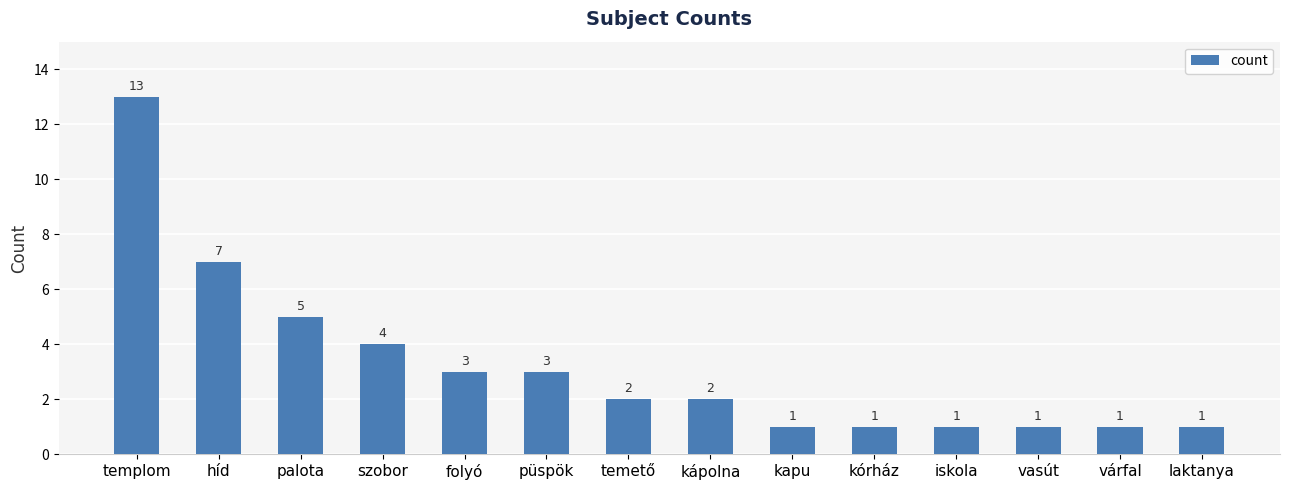

What is the minimum value shown in the chart?

1